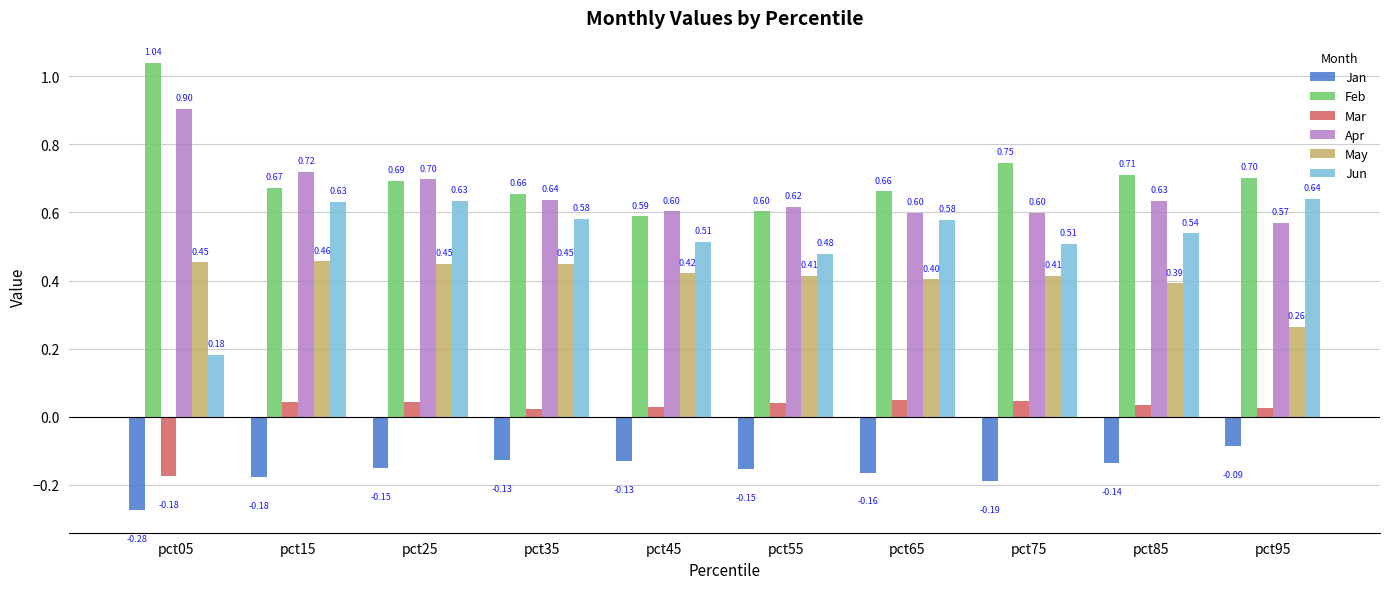

Is the value of Feb at pct45 greater than the value of May at pct75?

Yes